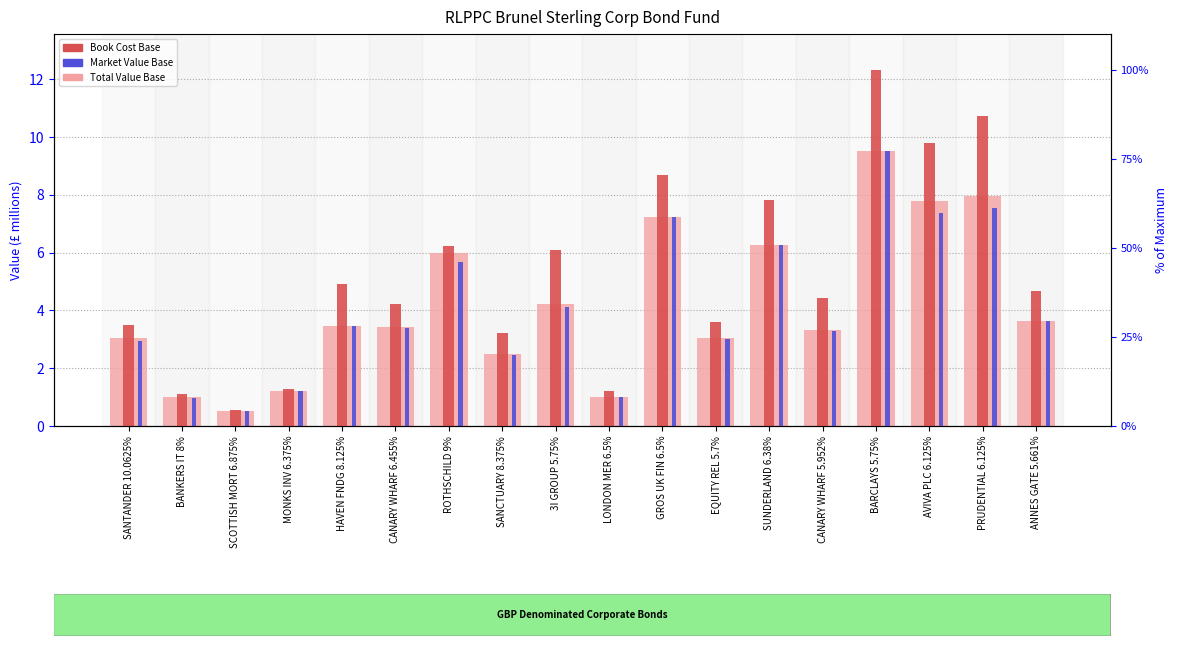

Reading left to right, list all the values displayed in this chart.

Total Value Base: SANTANDER 10.0625%=3.1	BANKERS IT 8%=1.0	SCOTTISH MORT 6.875%=0.5	MONKS INV 6.375%=1.2	HAVEN FNDG 8.125%=3.5	CANARY WHARF 6.455%=3.4	ROTHSCHILD 9%=6.0	SANCTUARY 8.375%=2.5	3I GROUP 5.75%=4.2	LONDON MER 6.5%=1.0	GROS UK FIN 6.5%=7.2	EQUITY REL 5.7%=3.0	SUNDERLAND 6.38%=6.2	CANARY WHARF 5.952%=3.3	BARCLAYS 5.75%=9.5	AVIVA PLC 6.125%=7.8	PRUDENTIAL 6.125%=8.0	ANNES GATE 5.661%=3.6
Book Cost Base: SANTANDER 10.0625%=3.5	BANKERS IT 8%=1.1	SCOTTISH MORT 6.875%=0.5	MONKS INV 6.375%=1.3	HAVEN FNDG 8.125%=4.9	CANARY WHARF 6.455%=4.2	ROTHSCHILD 9%=6.2	SANCTUARY 8.375%=3.2	3I GROUP 5.75%=6.1	LONDON MER 6.5%=1.2	GROS UK FIN 6.5%=8.7	EQUITY REL 5.7%=3.6	SUNDERLAND 6.38%=7.8	CANARY WHARF 5.952%=4.4	BARCLAYS 5.75%=12.3	AVIVA PLC 6.125%=9.8	PRUDENTIAL 6.125%=10.7	ANNES GATE 5.661%=4.7
Market Value Base: SANTANDER 10.0625%=3.0	BANKERS IT 8%=1.0	SCOTTISH MORT 6.875%=0.5	MONKS INV 6.375%=1.2	HAVEN FNDG 8.125%=3.5	CANARY WHARF 6.455%=3.4	ROTHSCHILD 9%=5.7	SANCTUARY 8.375%=2.5	3I GROUP 5.75%=4.1	LONDON MER 6.5%=1.0	GROS UK FIN 6.5%=7.2	EQUITY REL 5.7%=3.0	SUNDERLAND 6.38%=6.2	CANARY WHARF 5.952%=3.3	BARCLAYS 5.75%=9.5	AVIVA PLC 6.125%=7.4	PRUDENTIAL 6.125%=7.6	ANNES GATE 5.661%=3.6